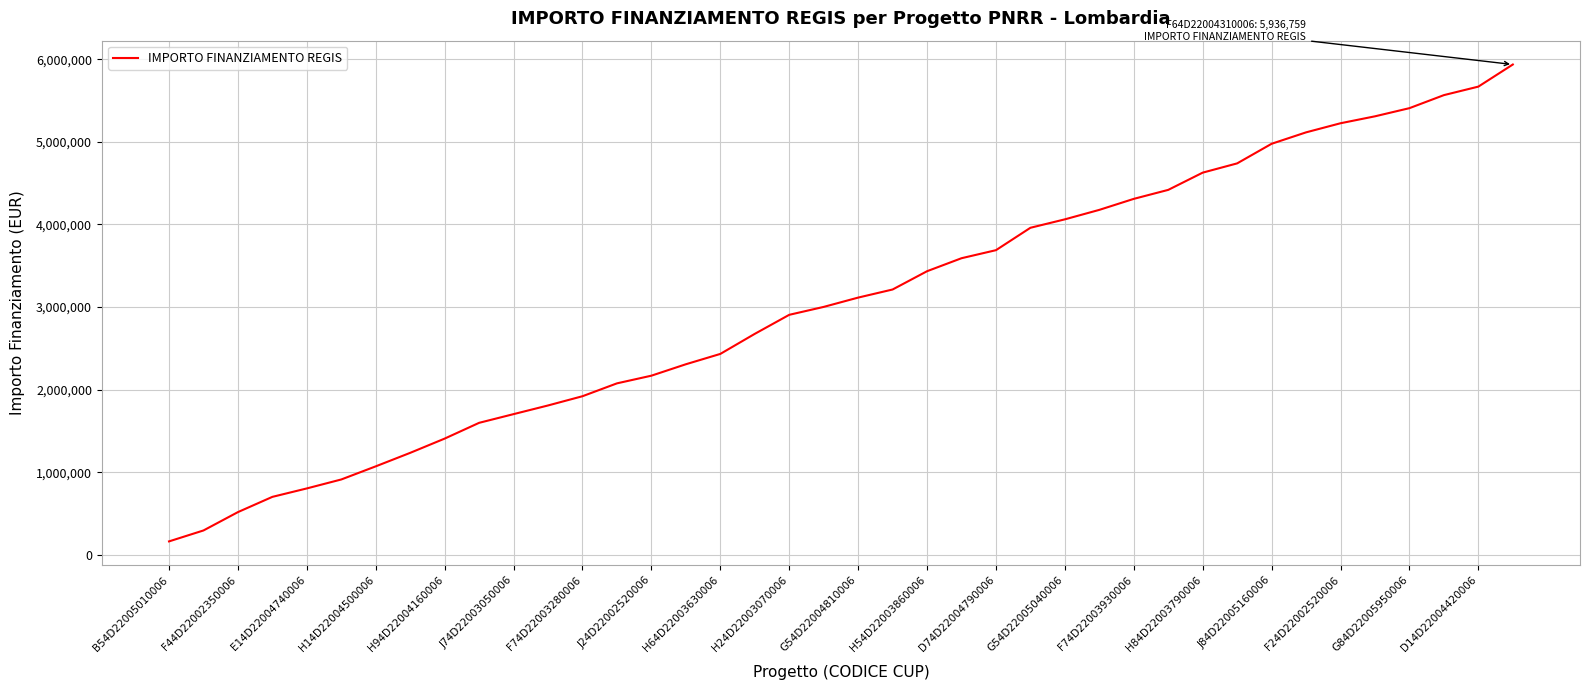

What is the difference between the maximum and minimum values?

5774334.9